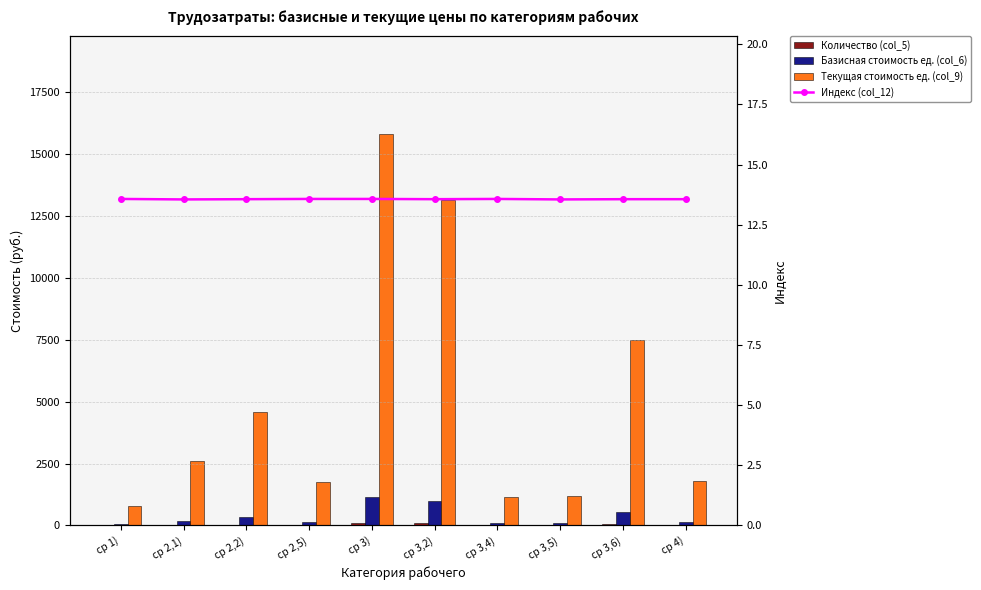

What is the label of the 2nd bar from the right?

ср 3,6)